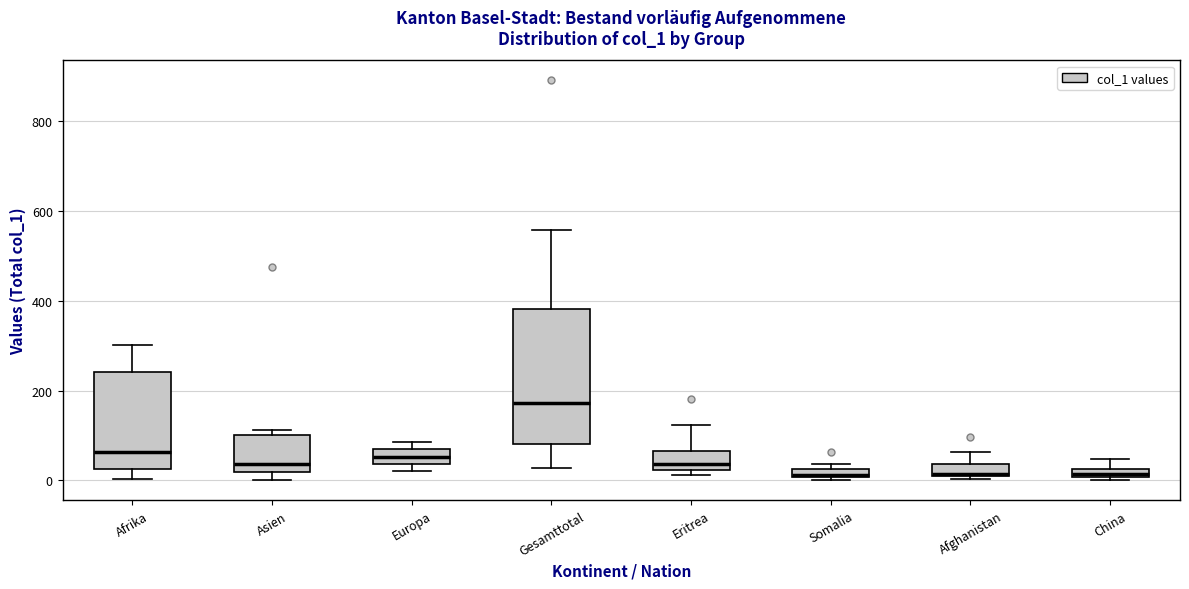

Where is the upper edge of the box for Somalia on the y-axis? The values are not printed on the chart, so give them approximately, as read against the axis.

20